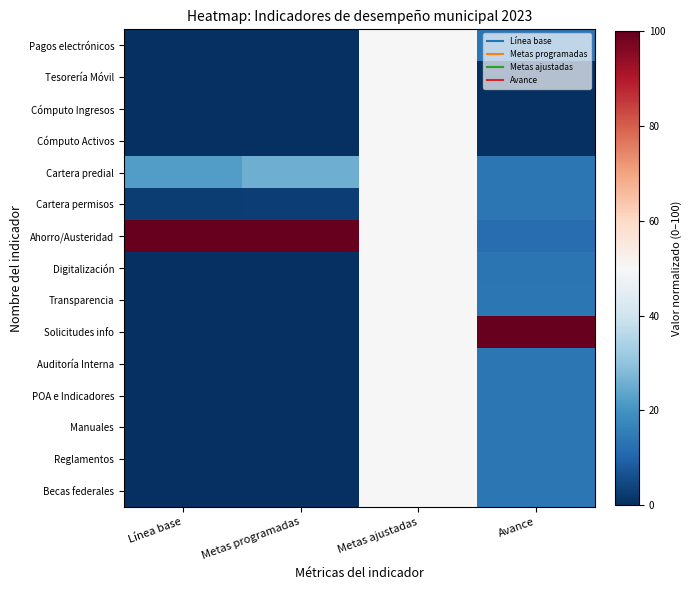

Which series has the largest range (max minus min)?

Solicitudes info